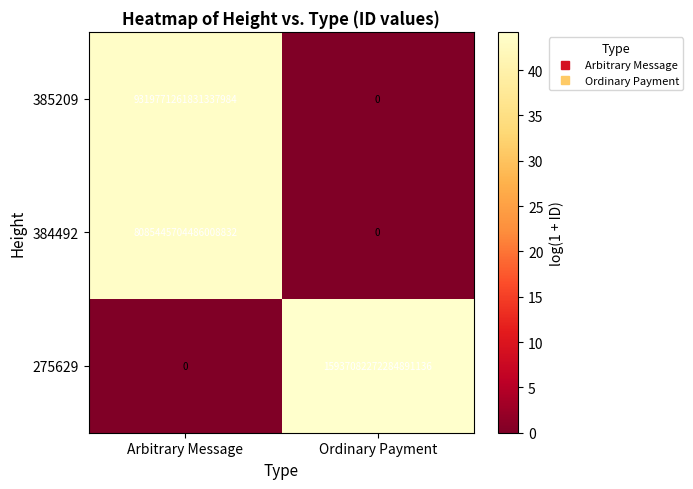

Which series changed the most between Arbitrary Message and Ordinary Payment?

275629